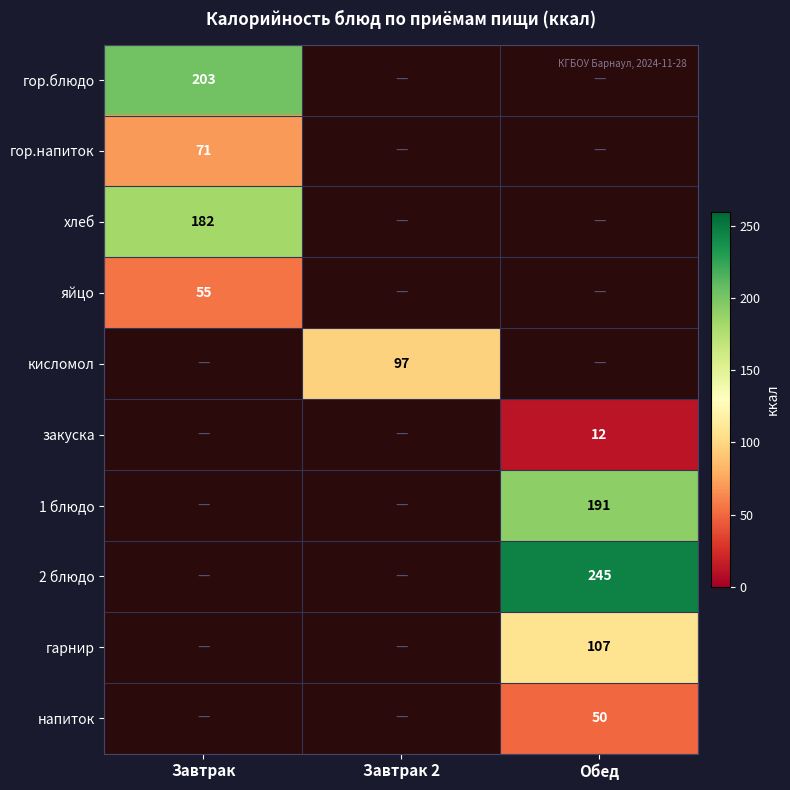

True or false: яйцо has a value of 20 at Завтрак.

False